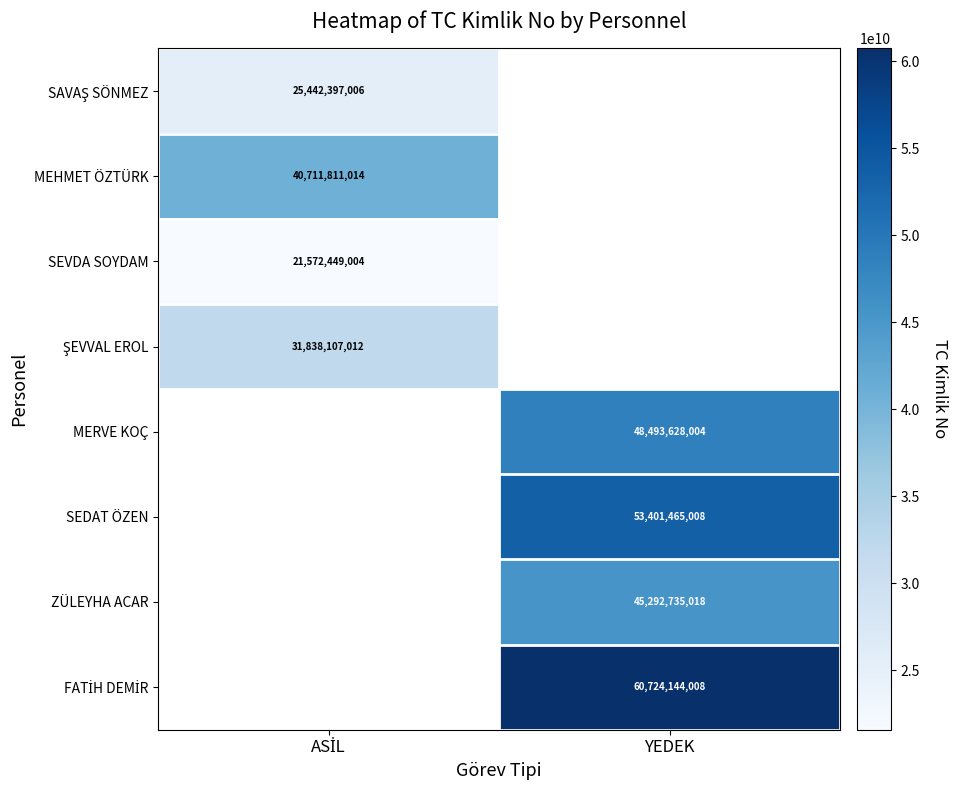

Count the number of data series in this chart.

8